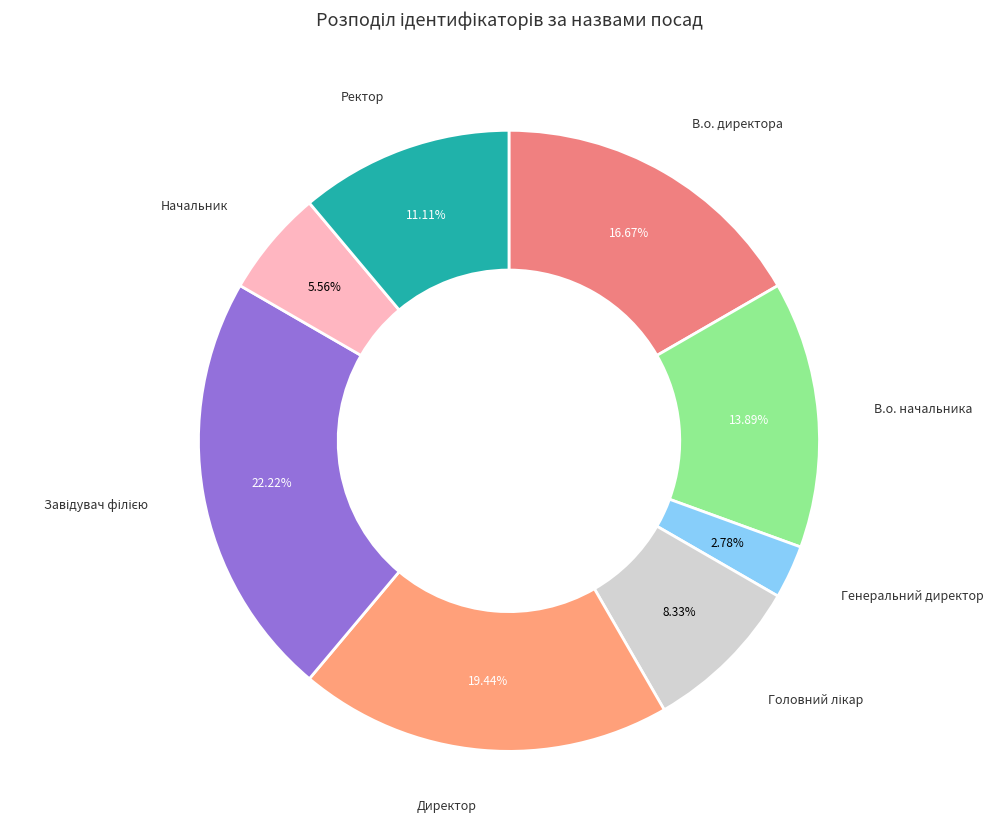

To the nearest percent, what is the average slice percentage?

12%